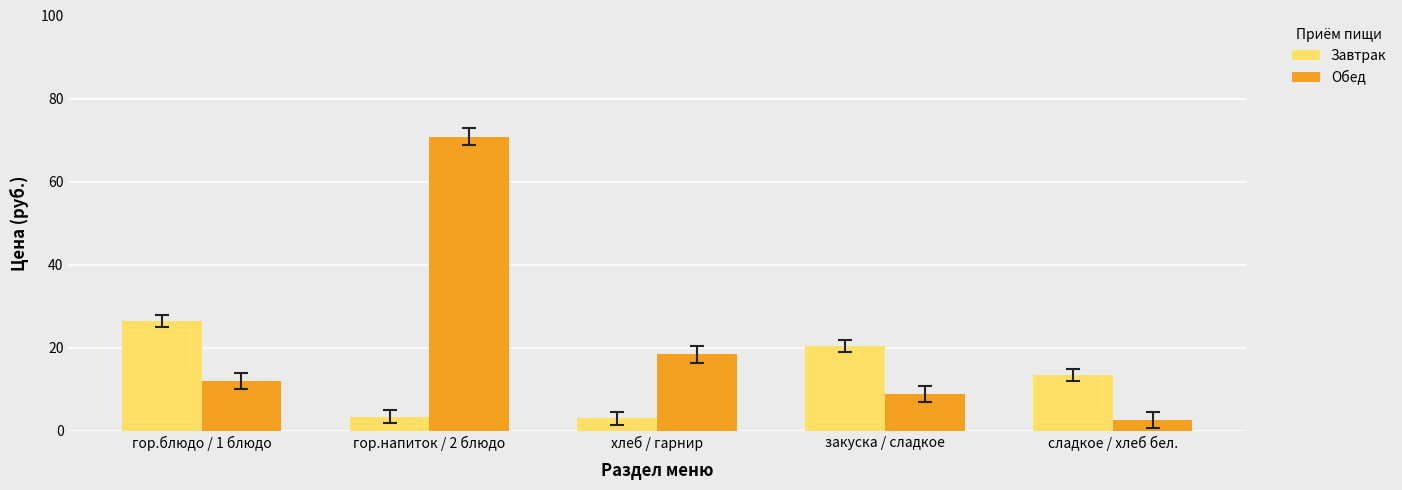

How many bars are there in each group?

2